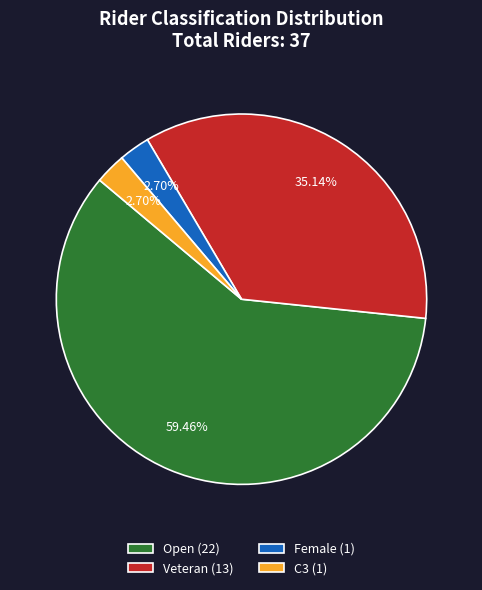

How many slices are in this pie chart?

4